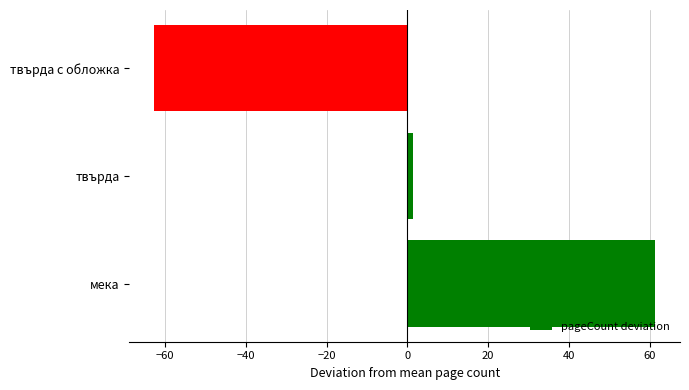

List the labels in order of value, smallest first.

твърда с обложка, твърда, мека